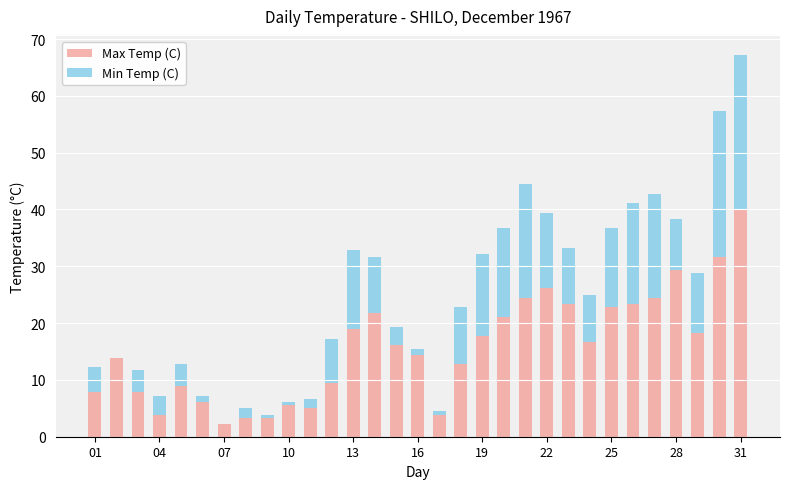

What is the maximum value for Max Temp (C)?

40.0